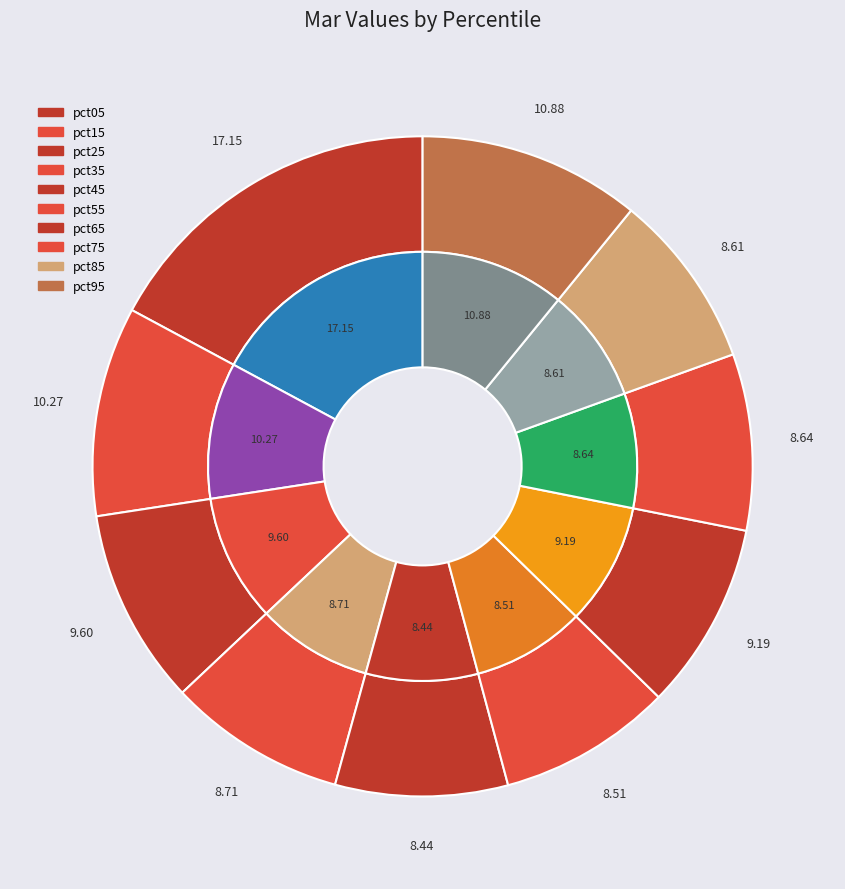

Between pct15 and pct75, which is larger?

pct15